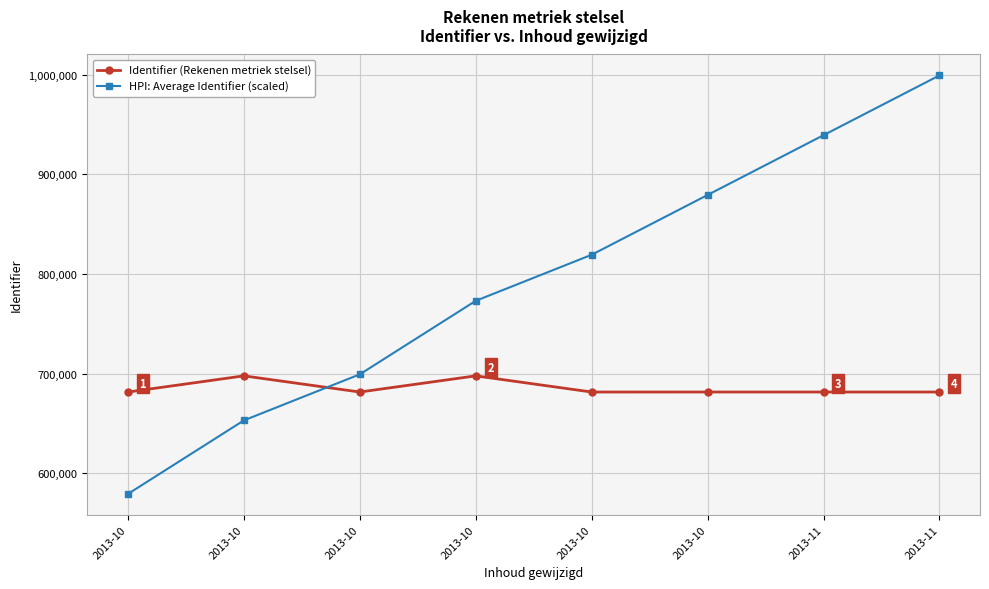

What are all the series names shown in the legend?

Identifier (Rekenen metriek stelsel), HPI: Average Identifier (scaled)